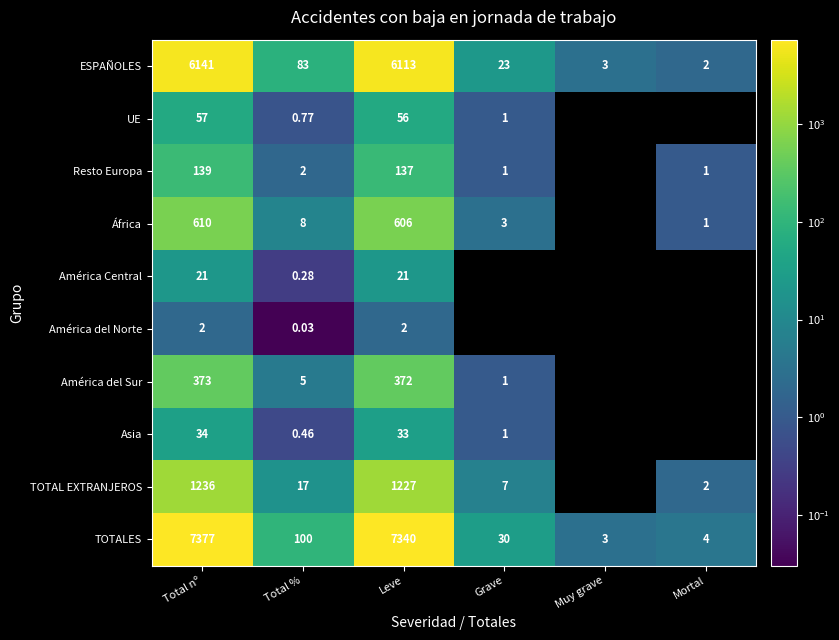

Is the value of TOTAL EXTRANJEROS at Mortal greater than the value of TOTALES at Mortal?

No